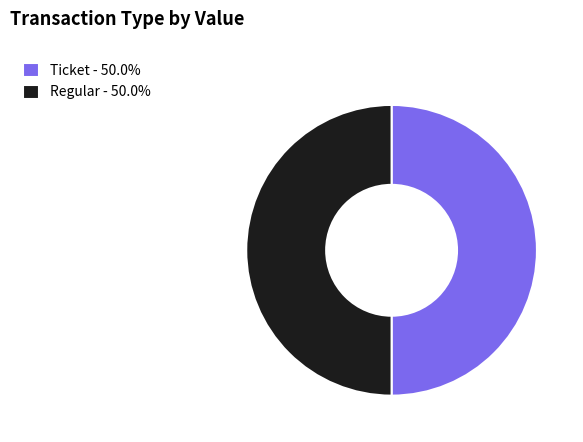

Combined, do Regular - 50.0% and Ticket - 50.0% account for over 50%?

Yes